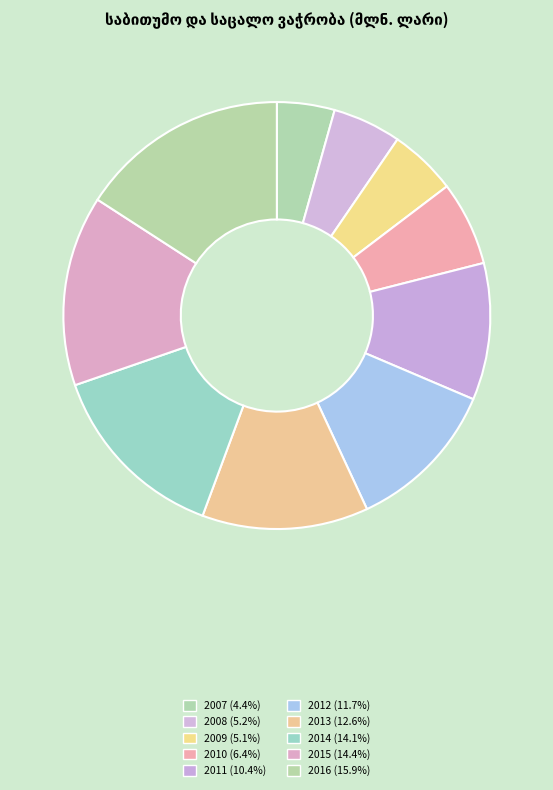

Count the number of slices in the pie.

10